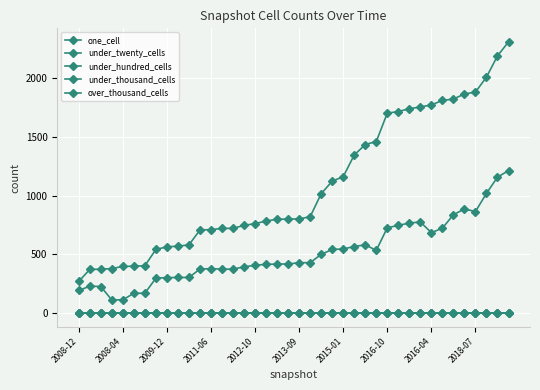

How many lines are shown in the chart?

5